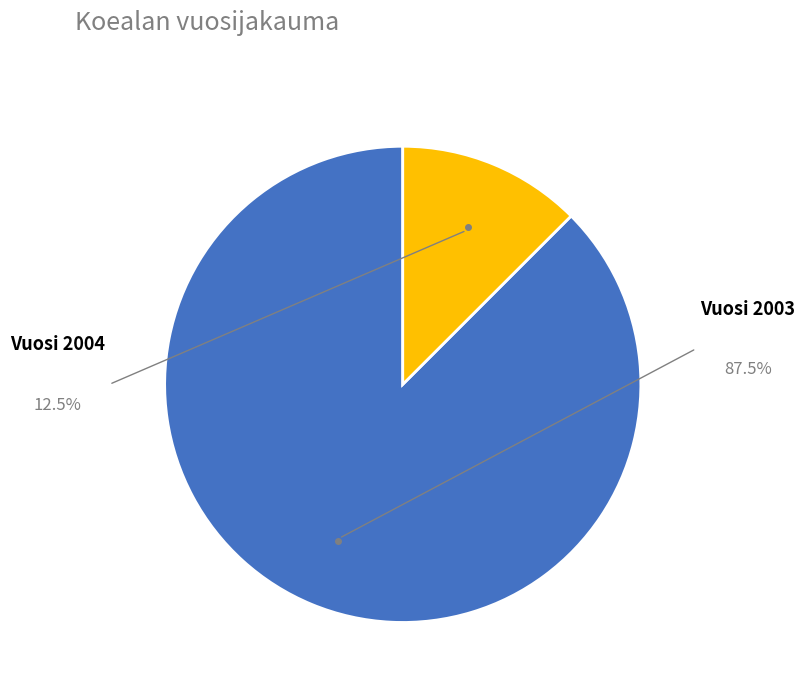

Is there any slice that represents more than half of the pie?

Yes